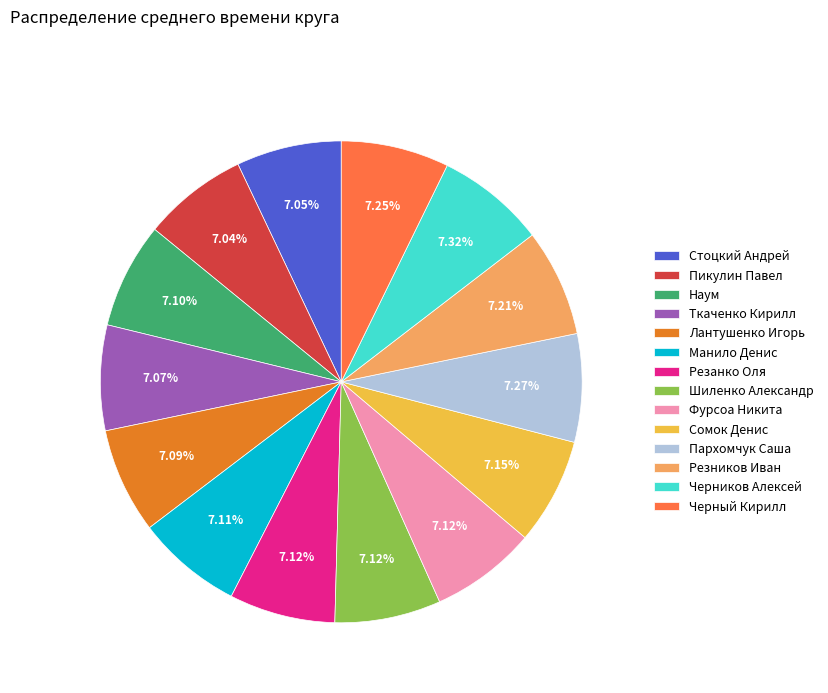

Approximately how many times larger is the value at Фурсоа Никита compared to Сомок Денис?

1.0